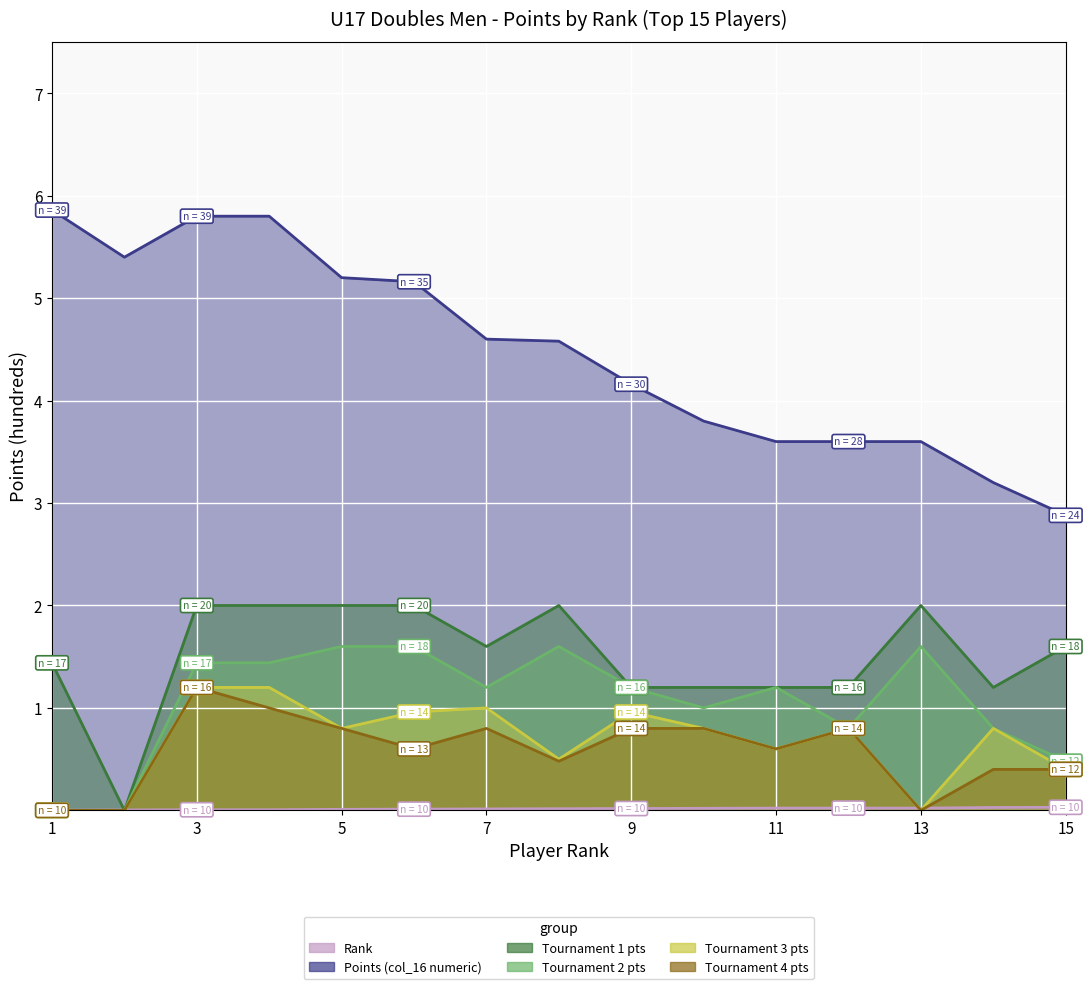

Reading left to right, what are all the values shown in this chart?

Rank: 0.0	0.0	0.0	0.0	0.0	0.0	0.0	0.0	0.0	0.0	0.0	0.0	0.0	0.0	0.0
Points (col_16 numeric): 5.9	5.4	5.8	5.8	5.2	5.2	4.6	4.6	4.2	3.8	3.6	3.6	3.6	3.2	2.9
Tournament 1 pts: 1.4	0.0	2.0	2.0	2.0	2.0	1.6	2.0	1.2	1.2	1.2	1.2	2.0	1.2	1.6
Tournament 2 pts: 0.0	0.0	1.4	1.4	1.6	1.6	1.2	1.6	1.2	1.0	1.2	0.8	1.6	0.8	0.5
Tournament 3 pts: 0.0	0.0	1.2	1.2	0.8	1.0	1.0	0.5	1.0	0.8	0.6	0.8	0.0	0.8	0.4
Tournament 4 pts: 0.0	0.0	1.2	1.0	0.8	0.6	0.8	0.5	0.8	0.8	0.6	0.8	0.0	0.4	0.4